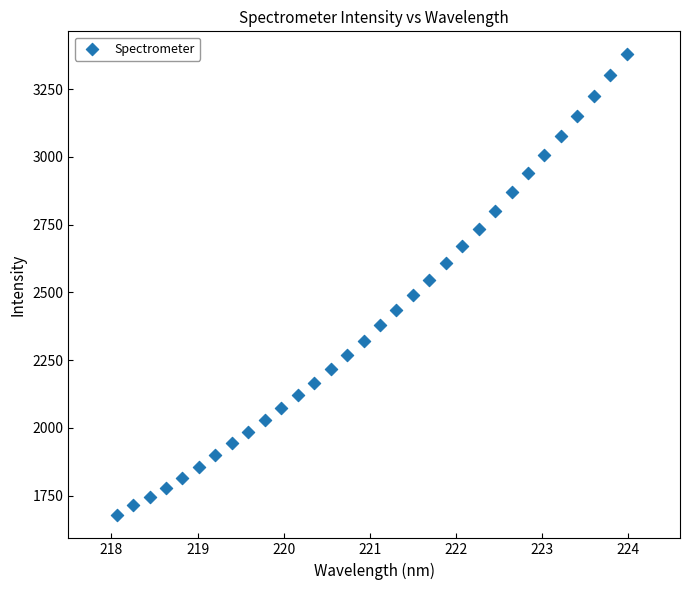

What Y value in the scatter plot is closest to 2527?

2545.8